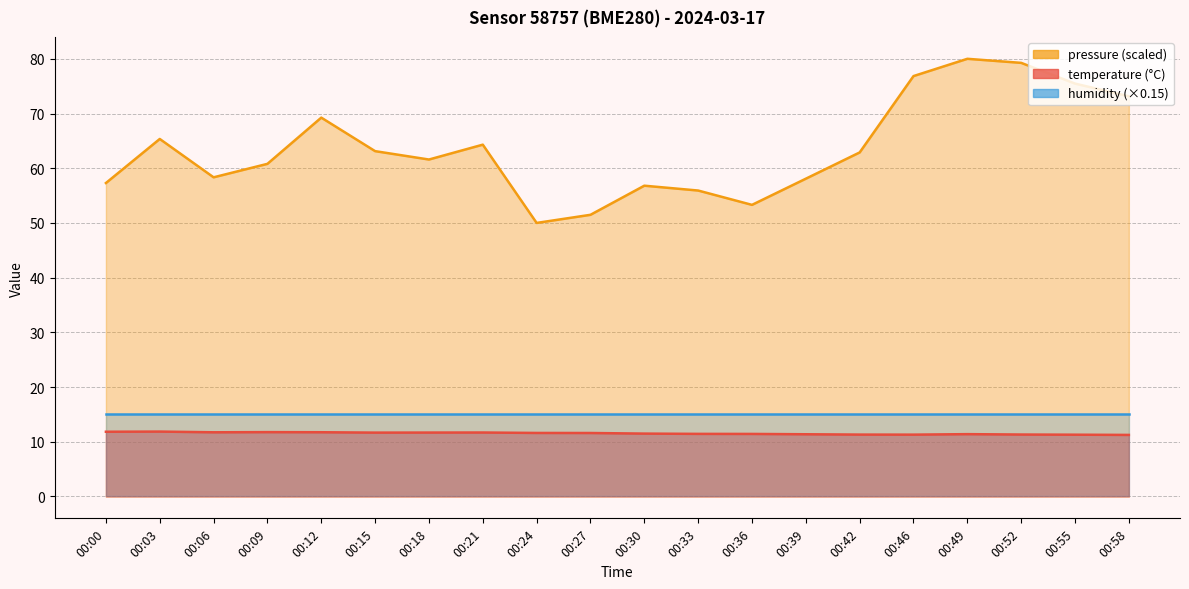

True or false: pressure_norm has a value of 50.0 at 00:24.

True